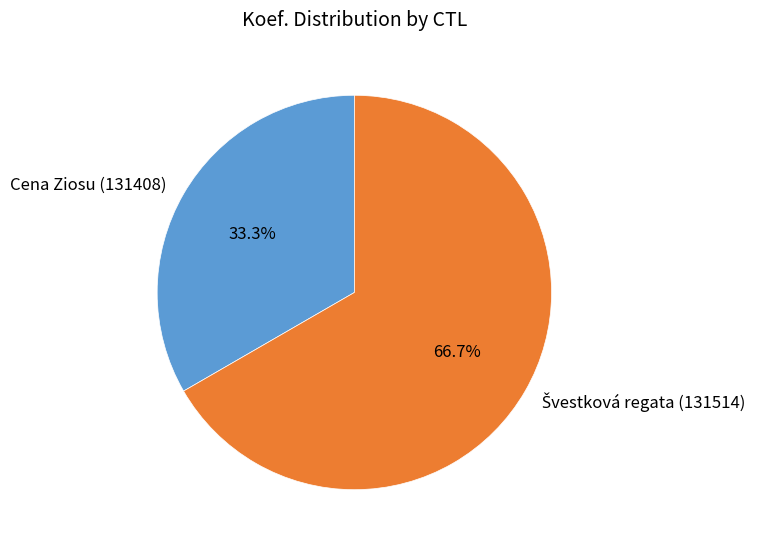

Does any single category account for the majority?

Yes